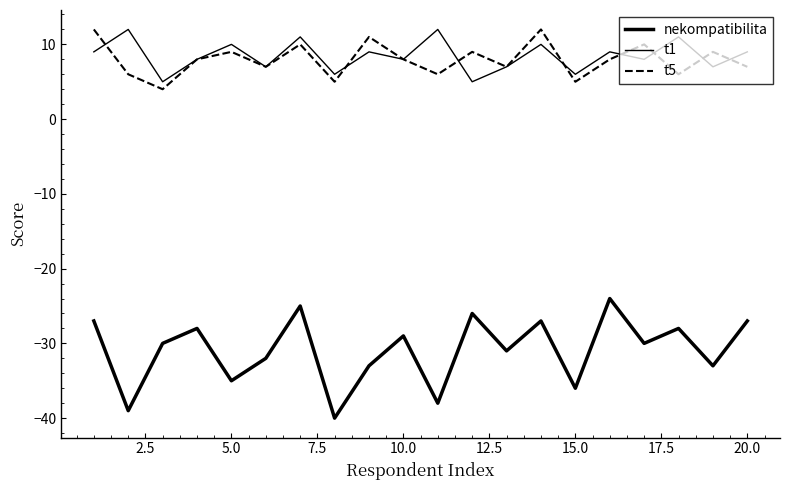

What is the value of the t5 point at the 17th from the left?

10